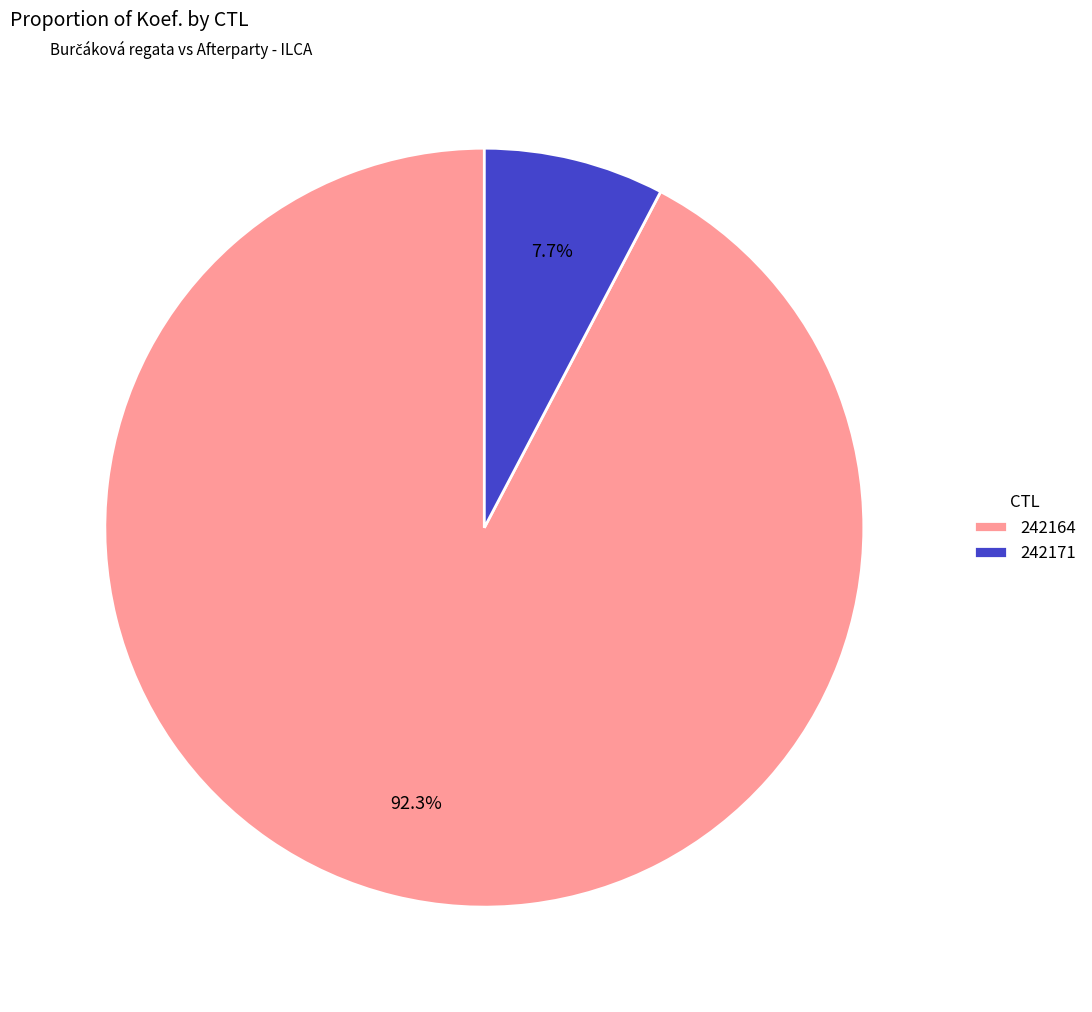

Which slice represents more than half of the pie?

242164